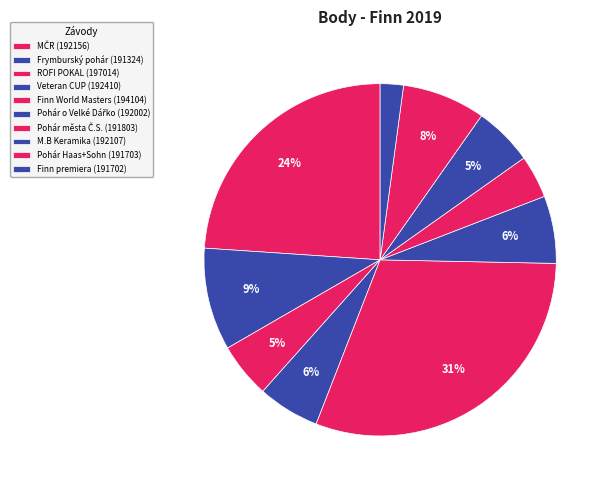

To the nearest percent, what is the average slice percentage?

10%